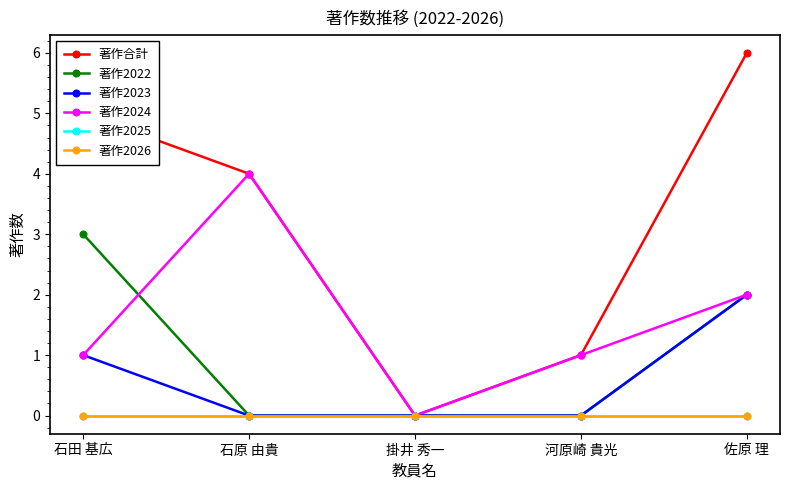

Which category has the highest value in the 著作2023 series?

佐原 理